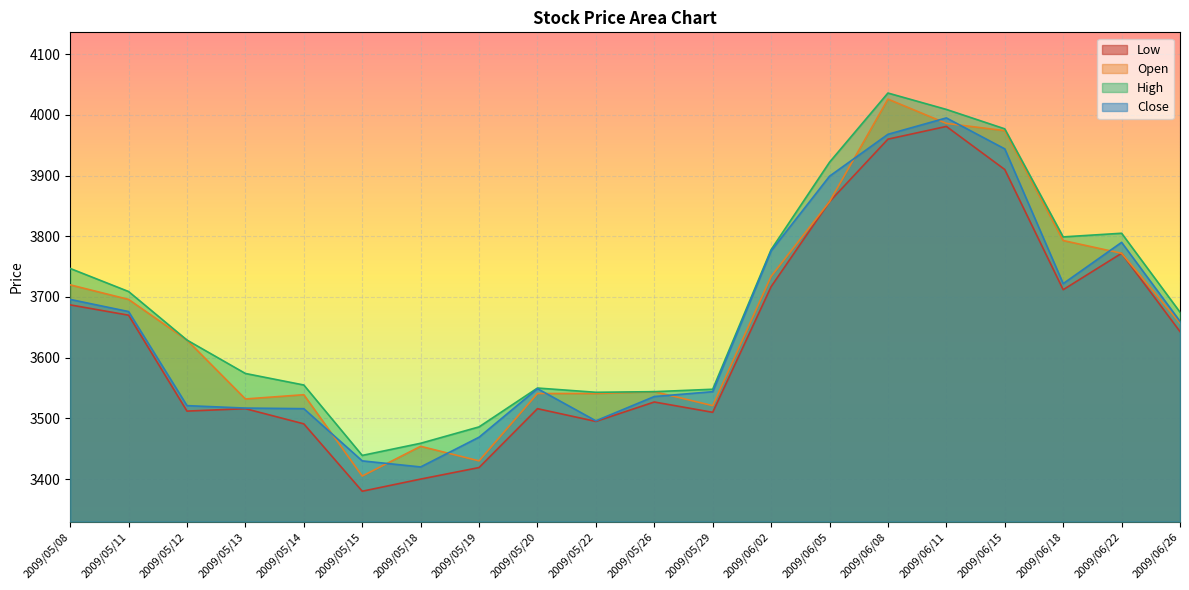

Does the chart display data point markers on the line(s)?

No